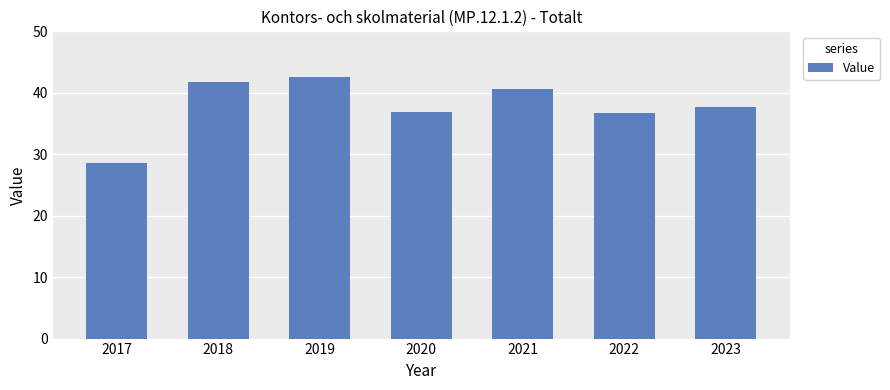

Count the number of categories in the chart.

7